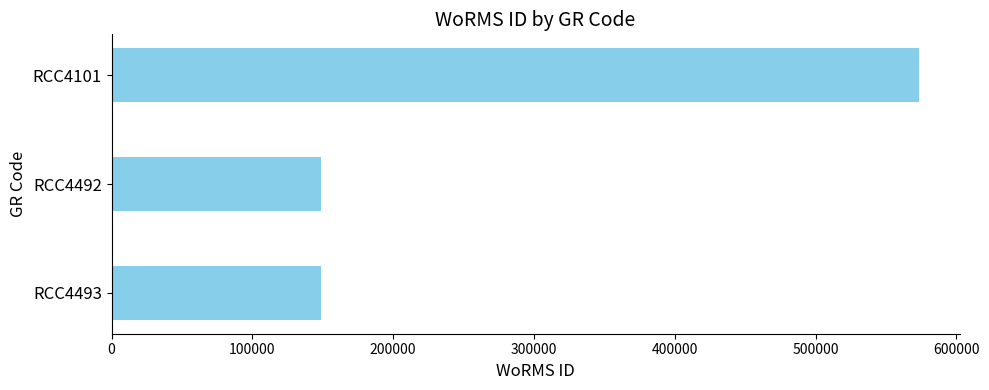

The value at RCC4492 is 242899. True or false?

False